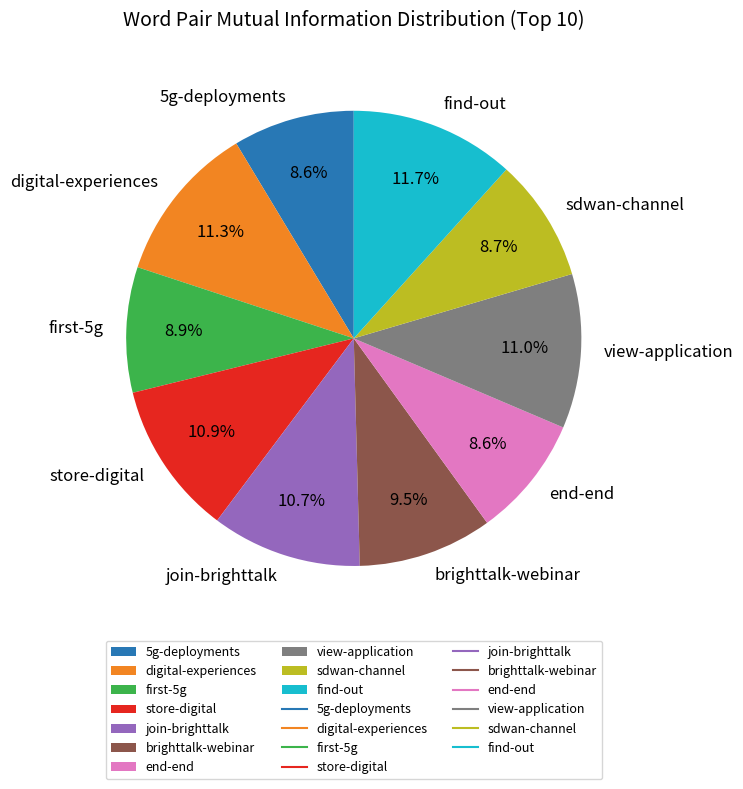

Is it true that store-digital is 4% of the pie?

False